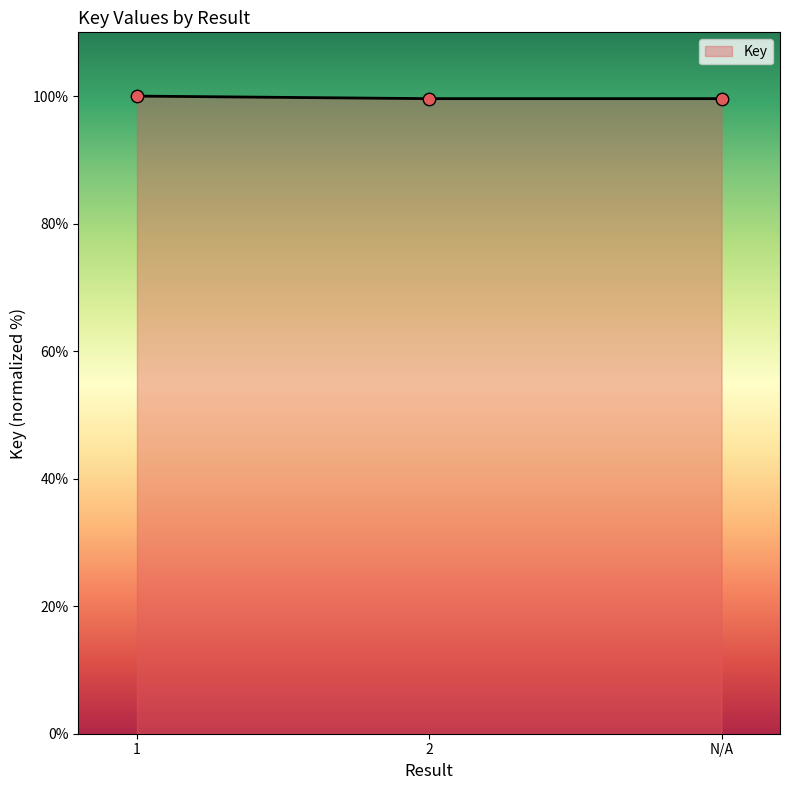

What is the change in value from 1 to 2?

-0.4